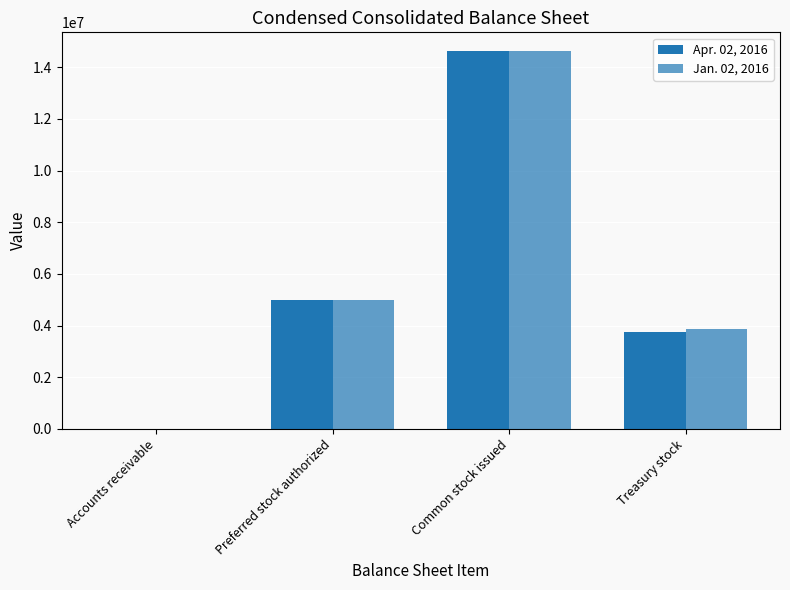

What is the label of the 1st bar from the left?

Accounts receivable